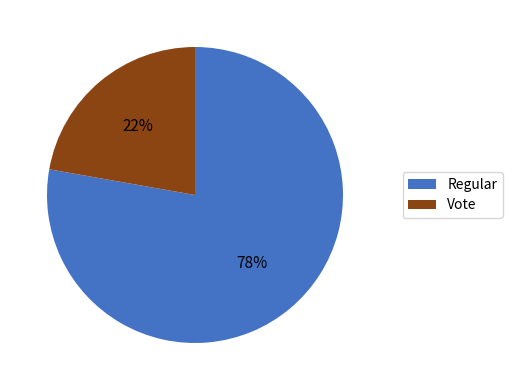

Count the number of slices in the pie.

2